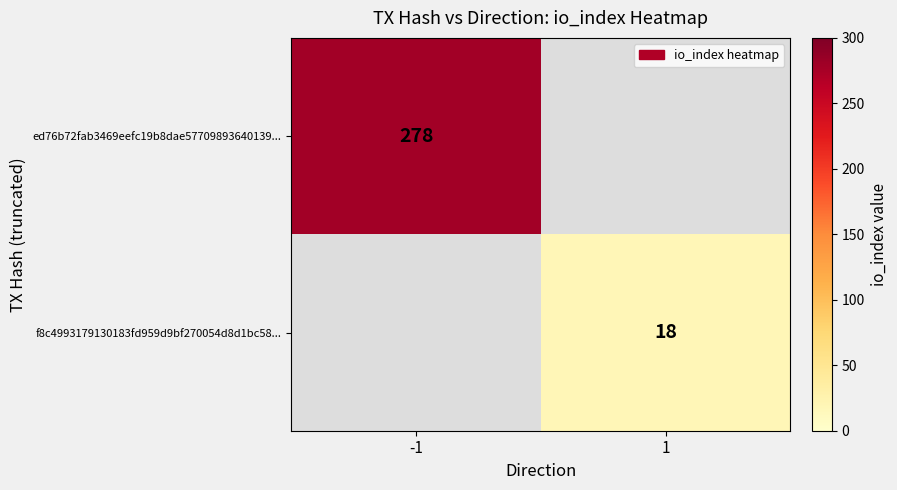

Count the number of categories in the chart.

2